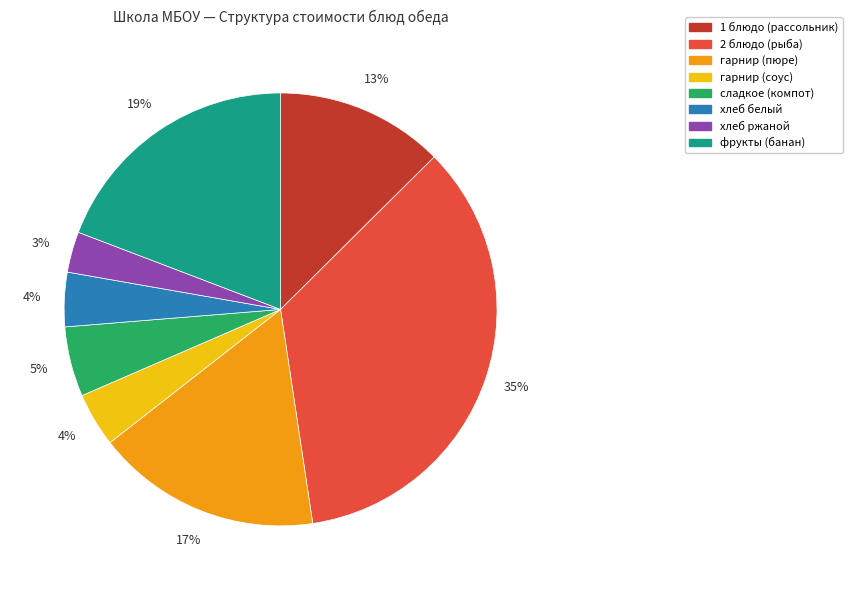

Which slice is the largest?

2 блюдо (рыба)